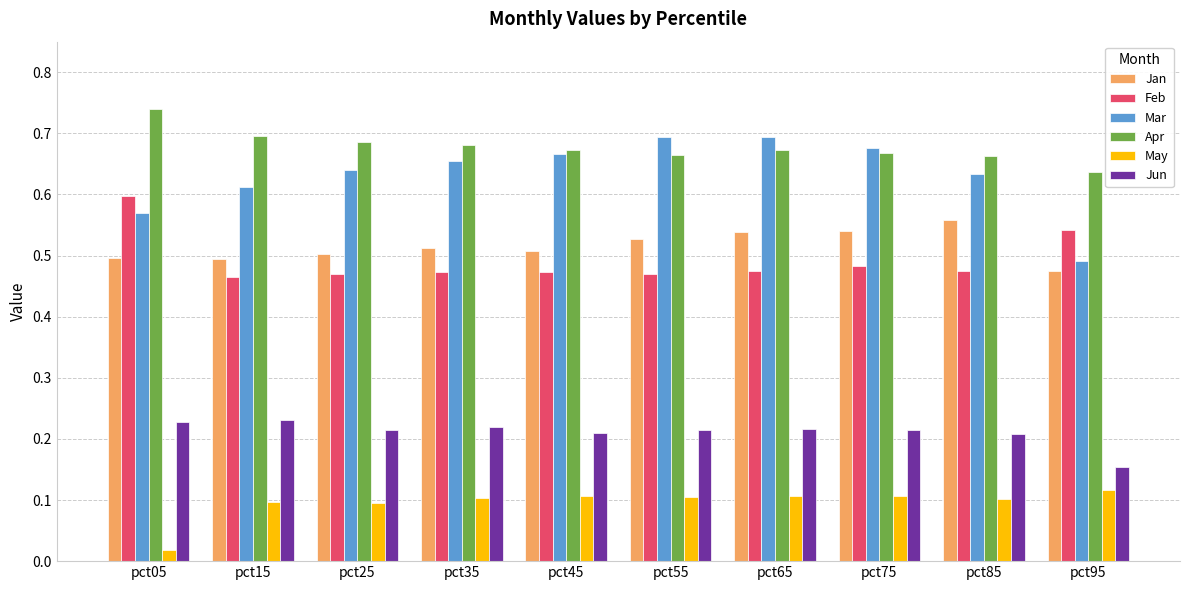

The value of Feb at pct95 is 0.8. True or false?

False